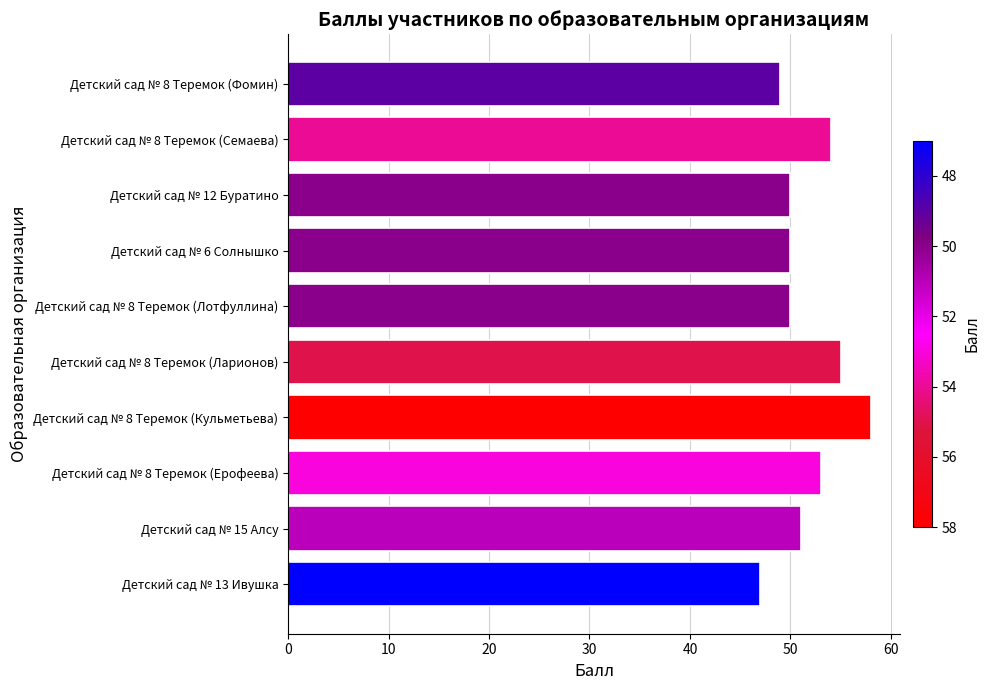

How many values are below 51?

5